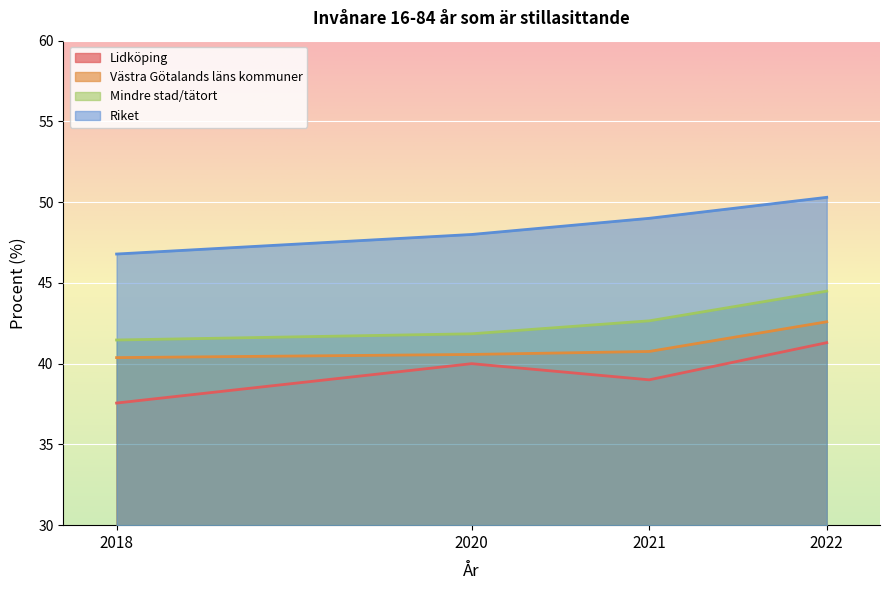

How many lines are shown in the chart?

4